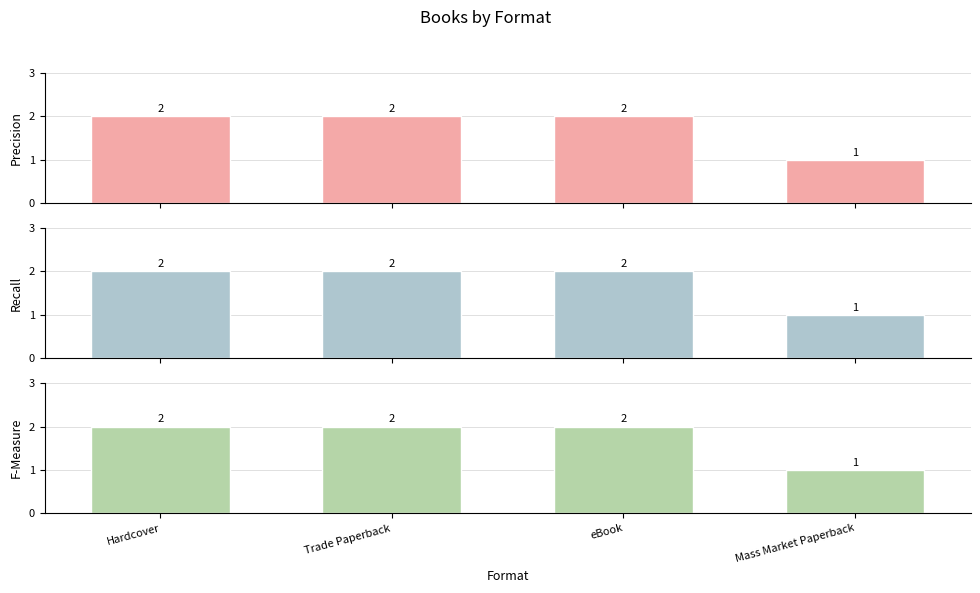

Where is Precision nearest to the value 1?

Mass Market Paperback